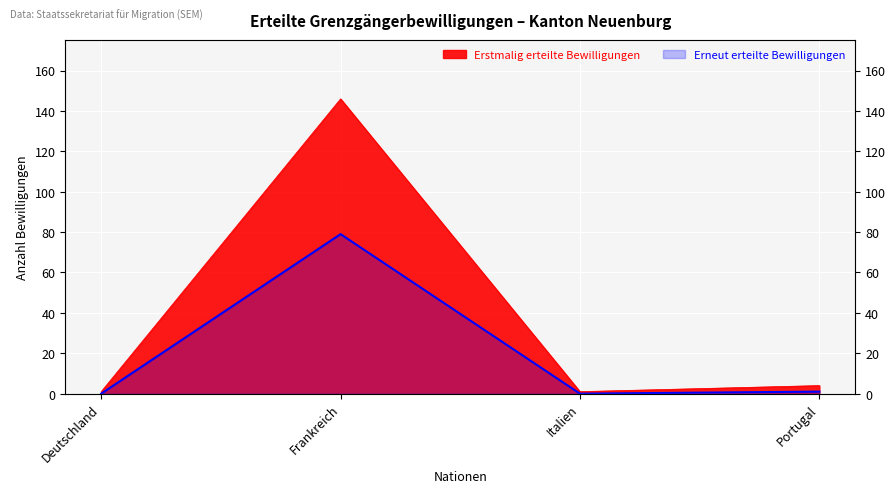

Is it true that the value at Italien is 24?

False